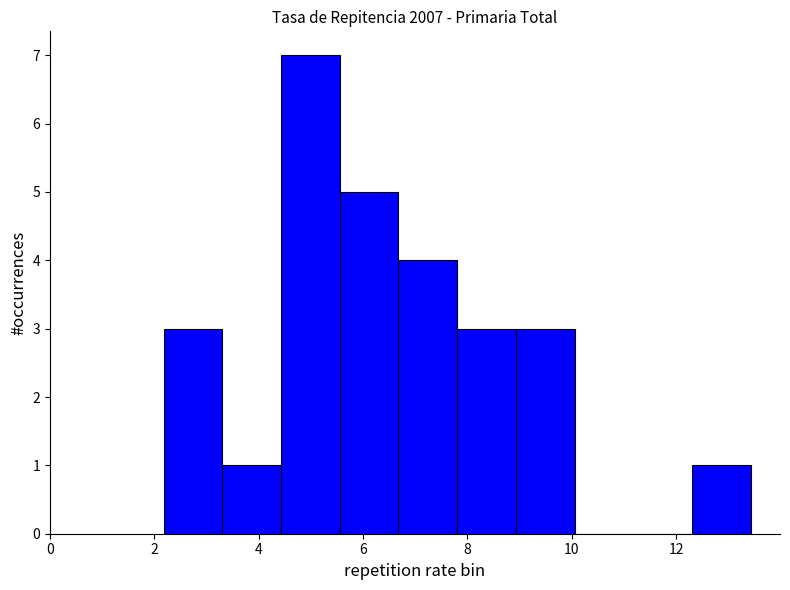

Reading left to right, list every bar in this chart as the range it spans on the x-axis followed by its height. Neither the bar edges nor the heights are printed on the chart, so give them approximately, as read against the axes.

2.2 to 3.4: 3
3.4 to 4.4: 1
4.4 to 5.6: 7
5.6 to 6.6: 5
6.6 to 7.8: 4
7.8 to 9.0: 3
9.0 to 10.0: 3
10.0 to 11.2: 0
11.2 to 12.4: 0
12.4 to 13.4: 1